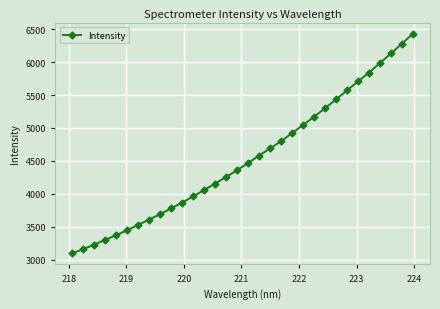

Does the chart have visible grid lines?

Yes